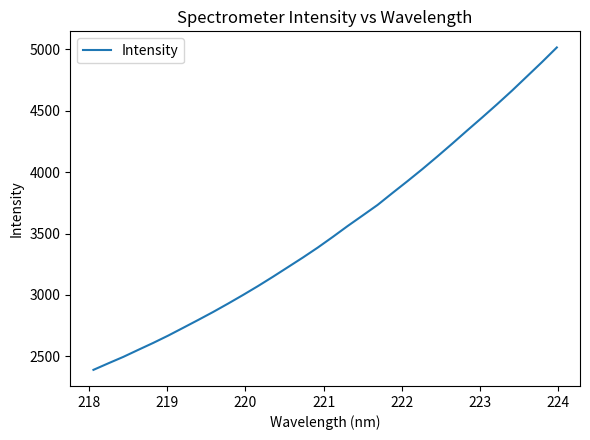

What is the minimum value shown in the chart?

2390.5